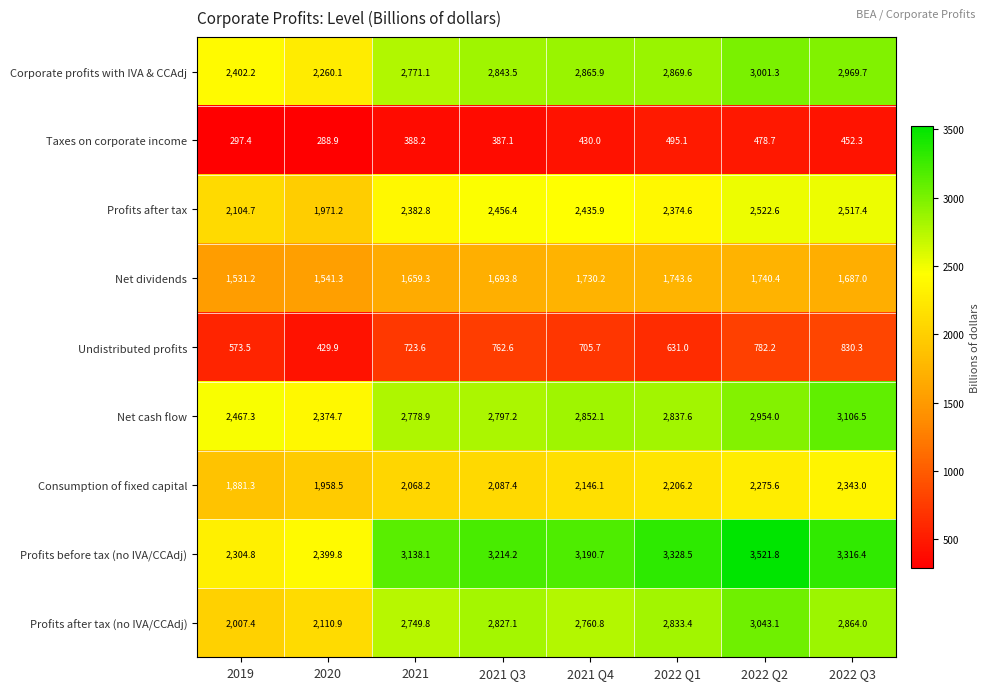

Which series has the widest spread of values?

Profits before tax (no IVA/CCAdj)